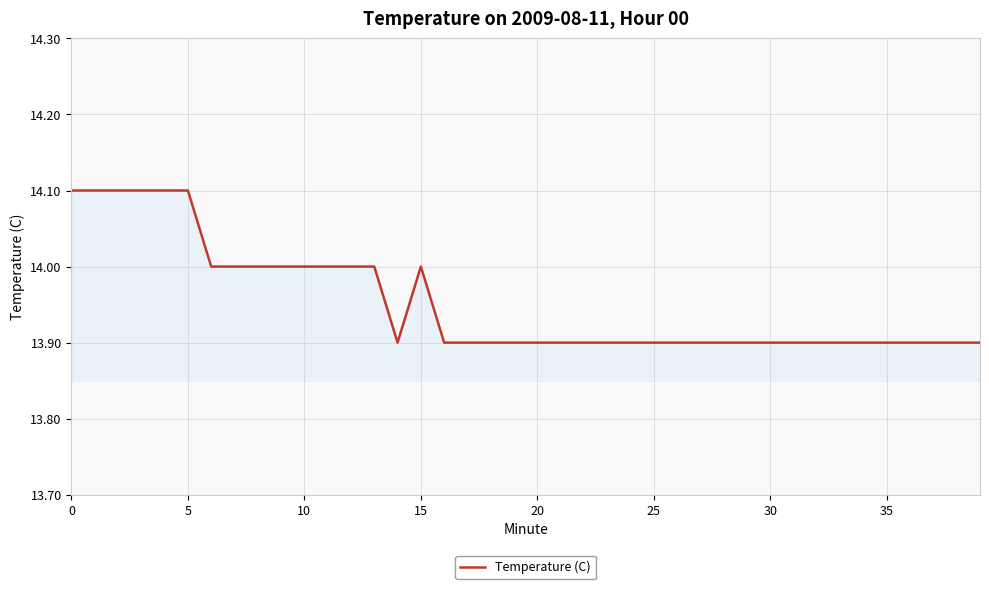

What is the greatest value displayed?

14.1